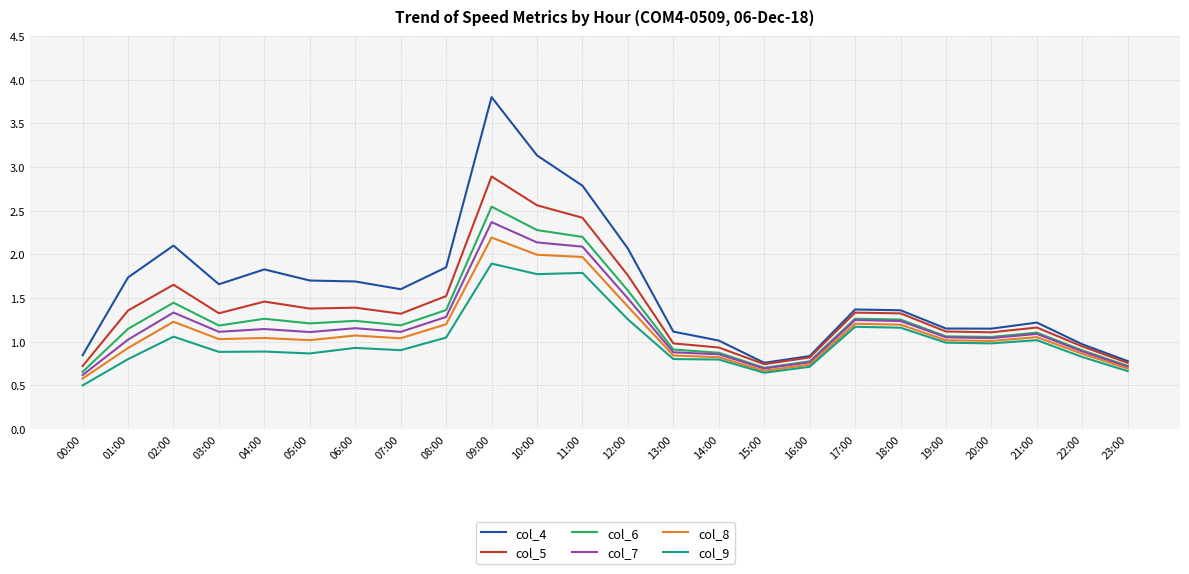

True or false: col_5 and col_8 intersect in this chart.

False